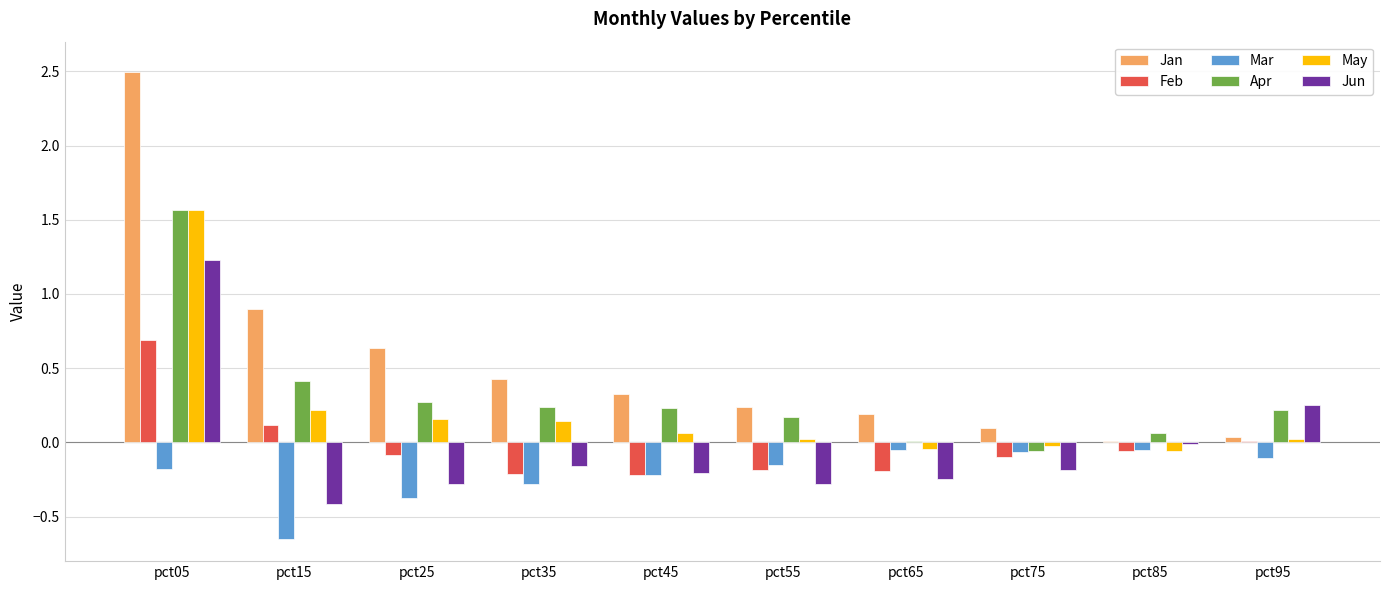

Which series changed the most between pct15 and pct85?

Jan